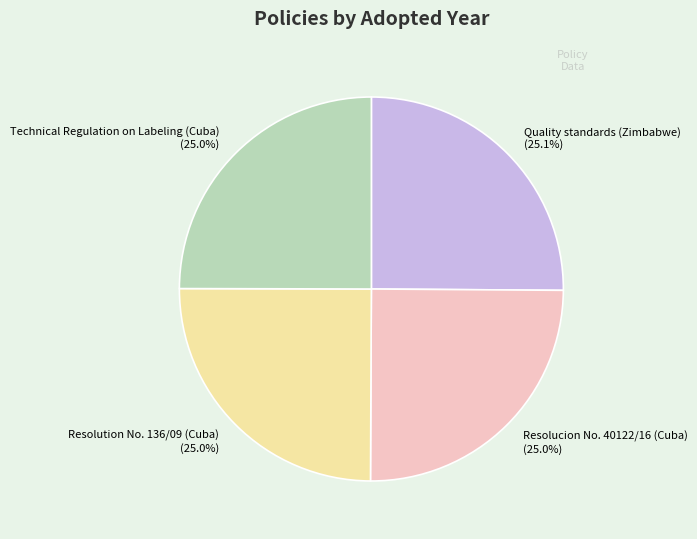

How much of the chart is everything except Resolution No. 136/09 (Cuba)?

75.0%